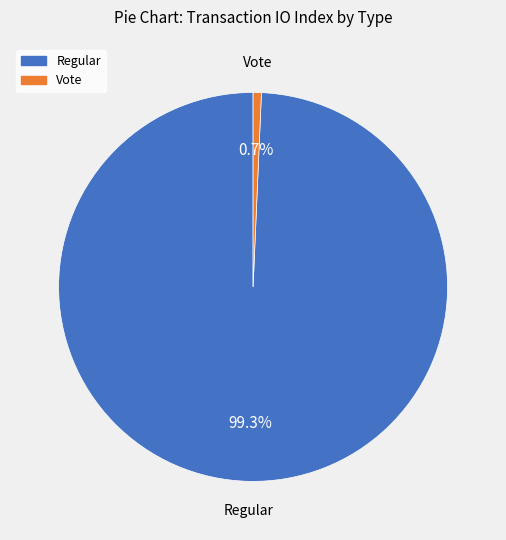

To the nearest percent, what portion does Vote represent?

1%